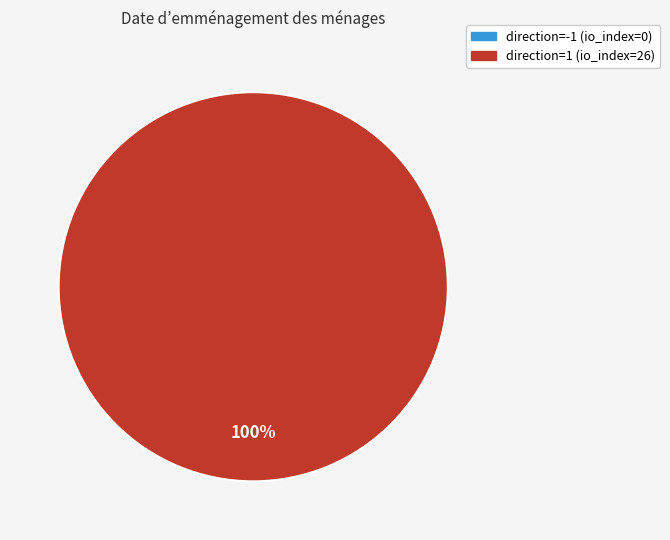

How many segments does this pie chart have?

2